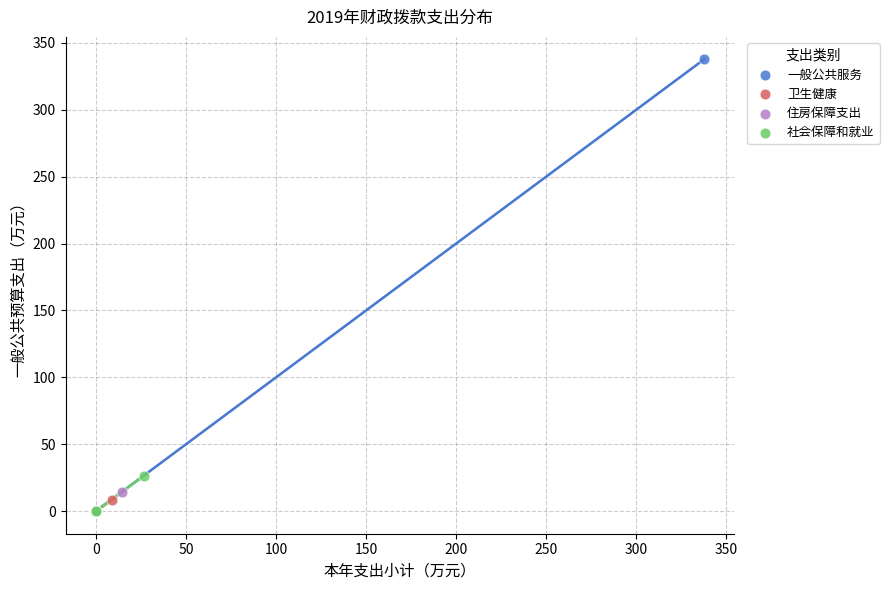

Which series has the widest spread of Y values?

一般公共服务